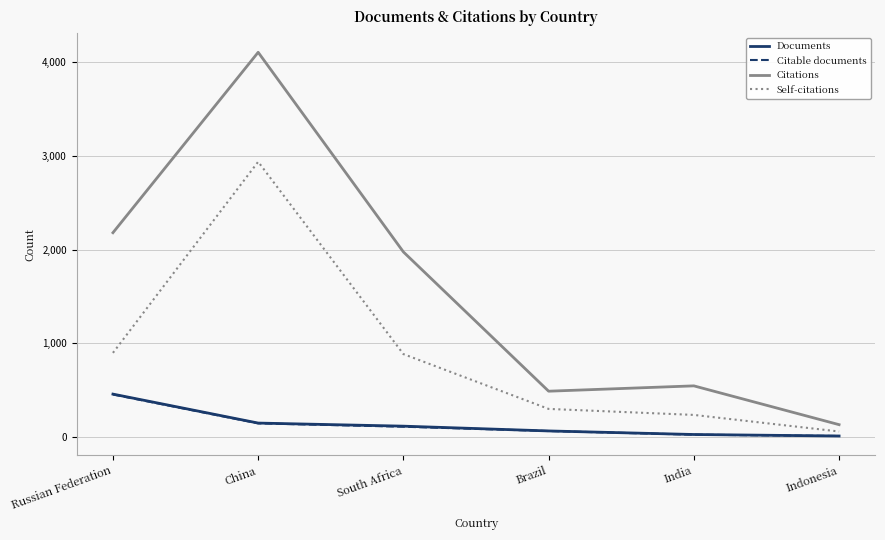

Which series has the largest total across all categories?

Citations